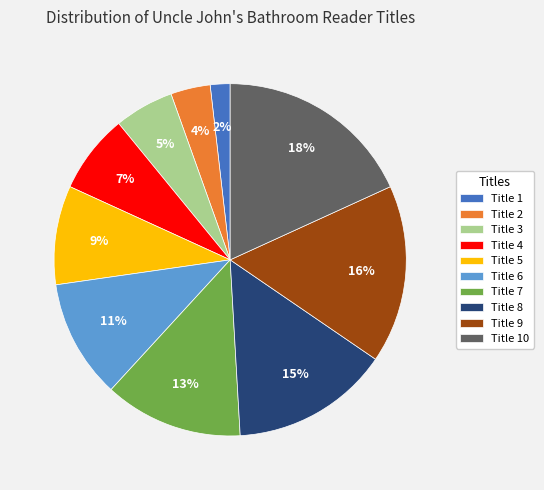

Is it true that Title 1 is 2% of the pie?

True